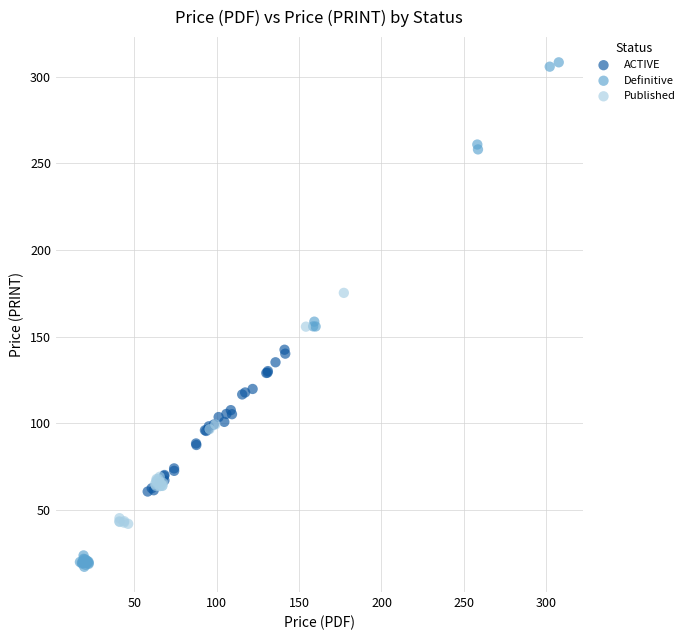

Which series has the largest Y range (max minus min)?

Definitive